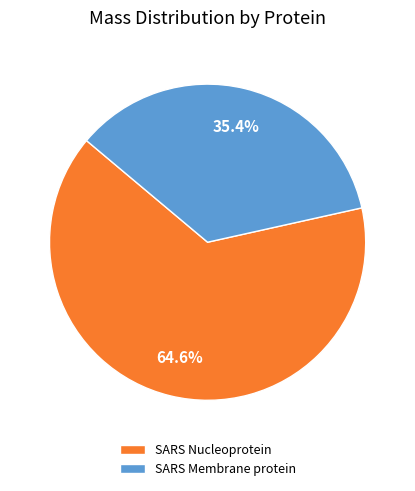

What is the smallest slice in the pie chart?

SARS Membrane protein